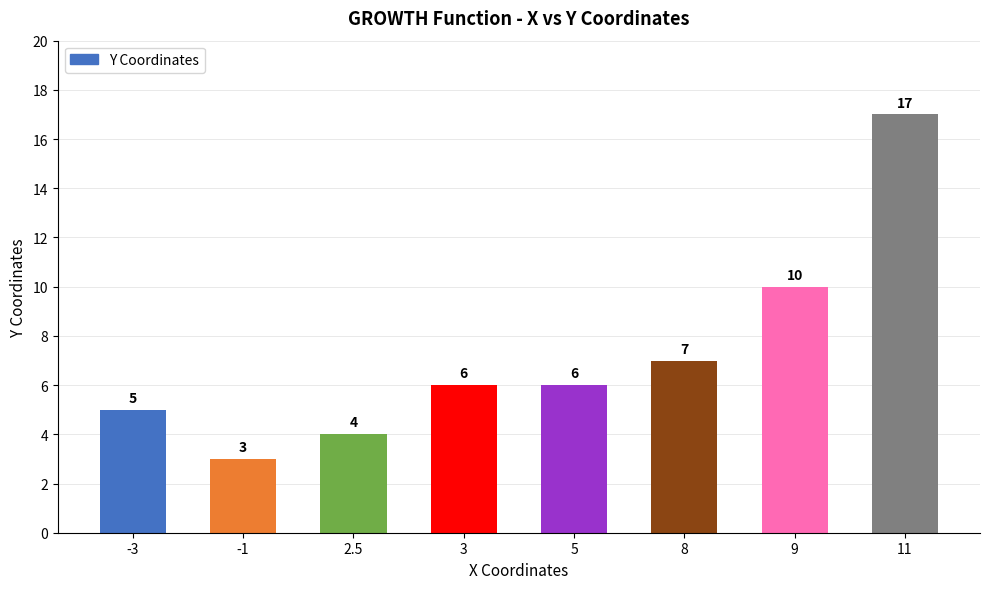

Where is the data nearest to the value 10?

9